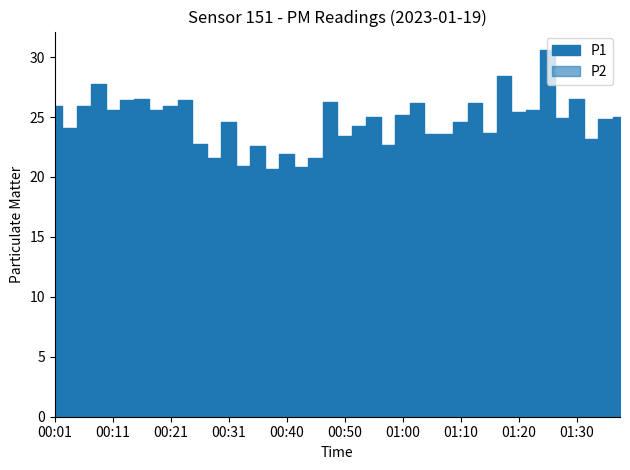

What is the difference between the P1 values at 00:36 and 00:11?

3.0